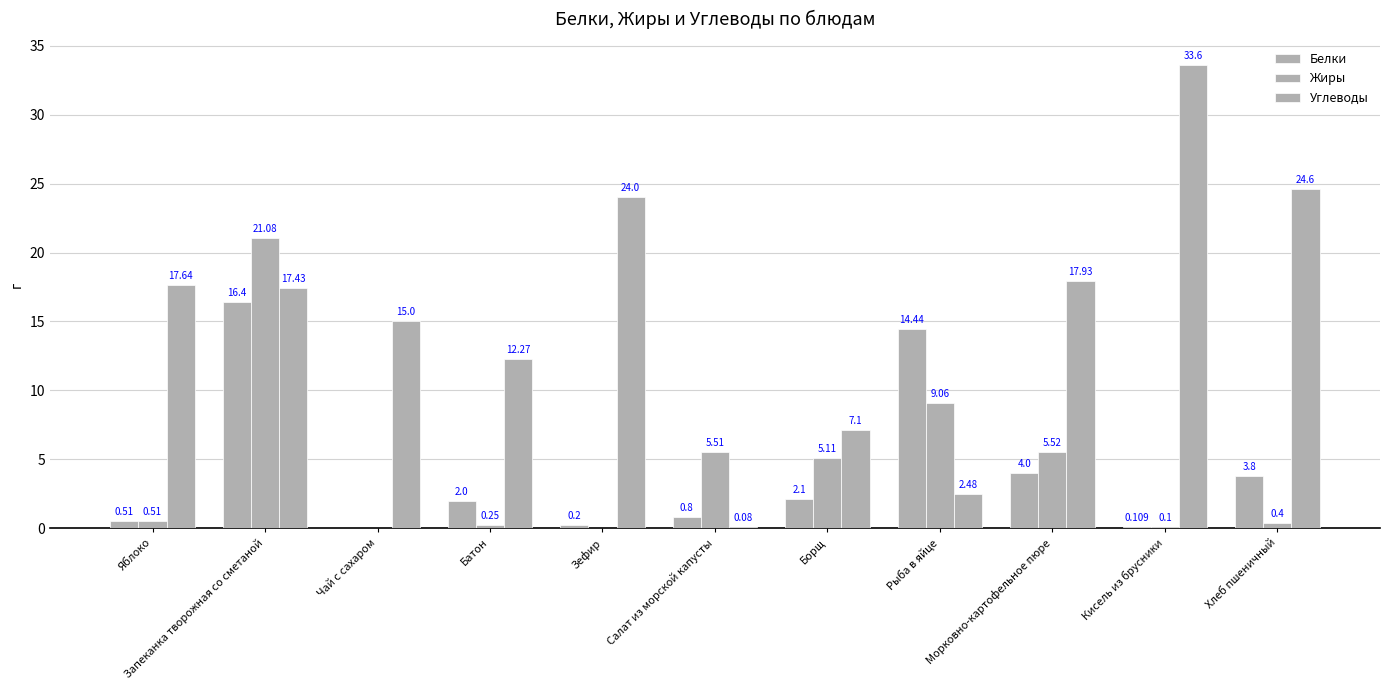

Is the value of Жиры at Борщ greater than the value of Белки at Кисель из брусники?

Yes